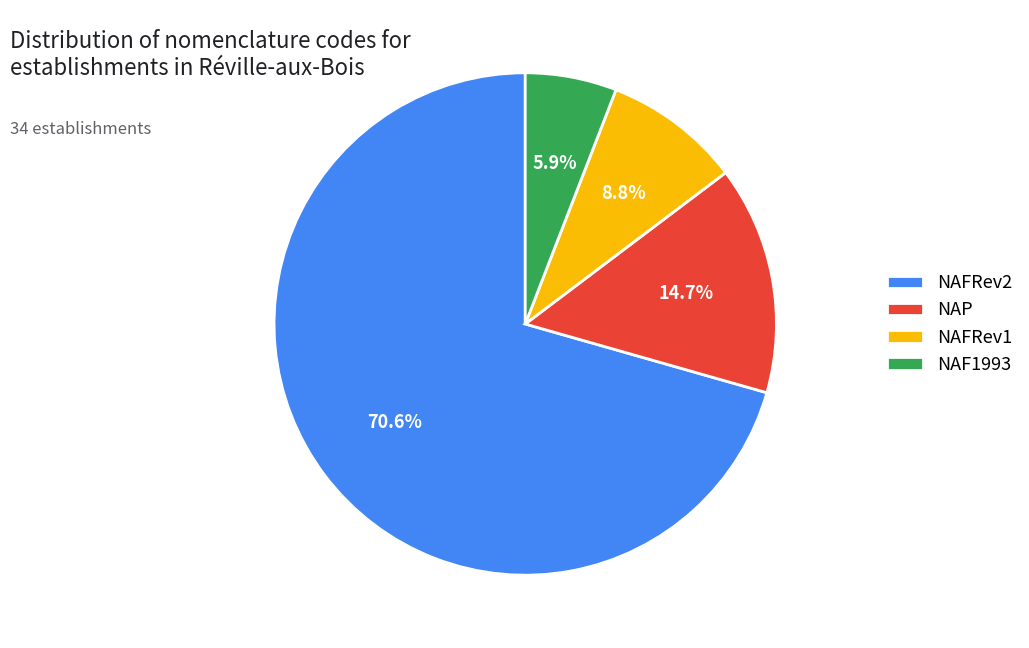

Is there any slice that represents more than half of the pie?

Yes